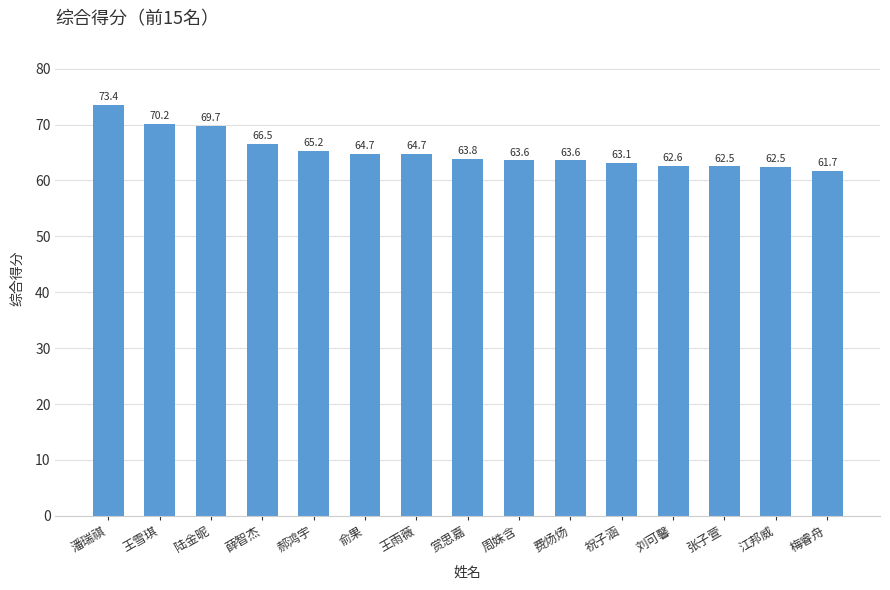

At which label does the data first exceed 63?

潘瑞祺